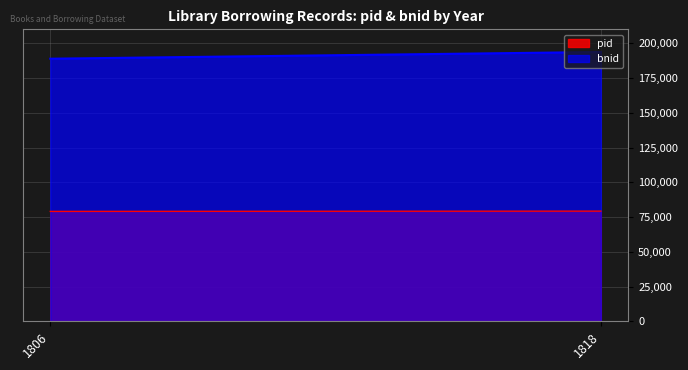

What is the total value across all series at 1806?

267921